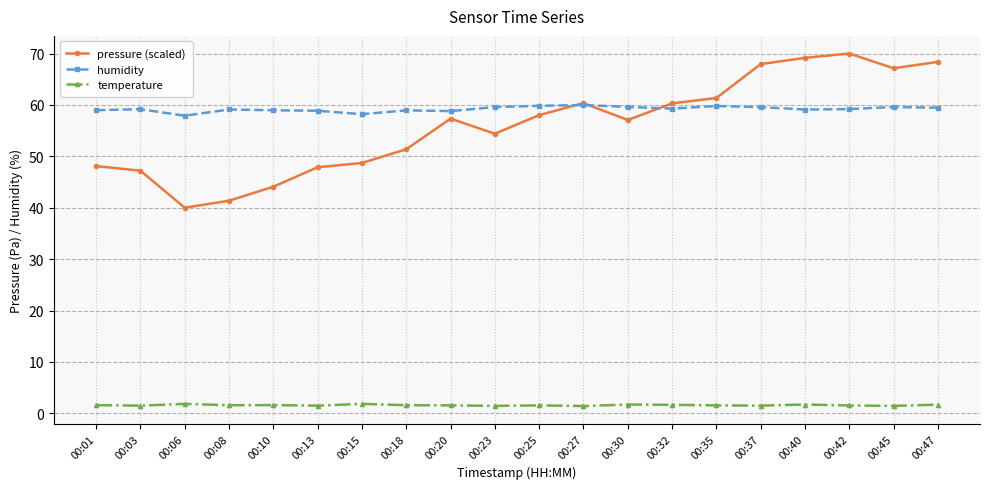

The pressure (scaled) series shows 108.1 at 00:40. True or false?

False